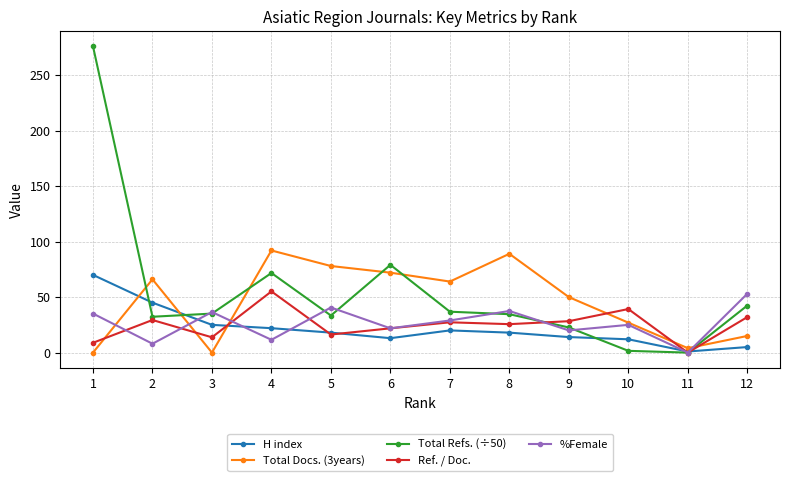

Is the value of Total Refs. (÷50) at 11 greater than the value of %Female at 12?

No